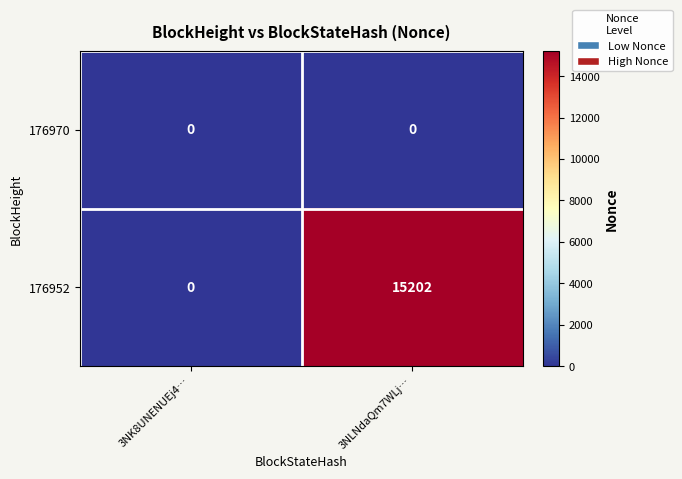

The 176952 series shows 10558 at 3NK8UNENUEj4…. True or false?

False